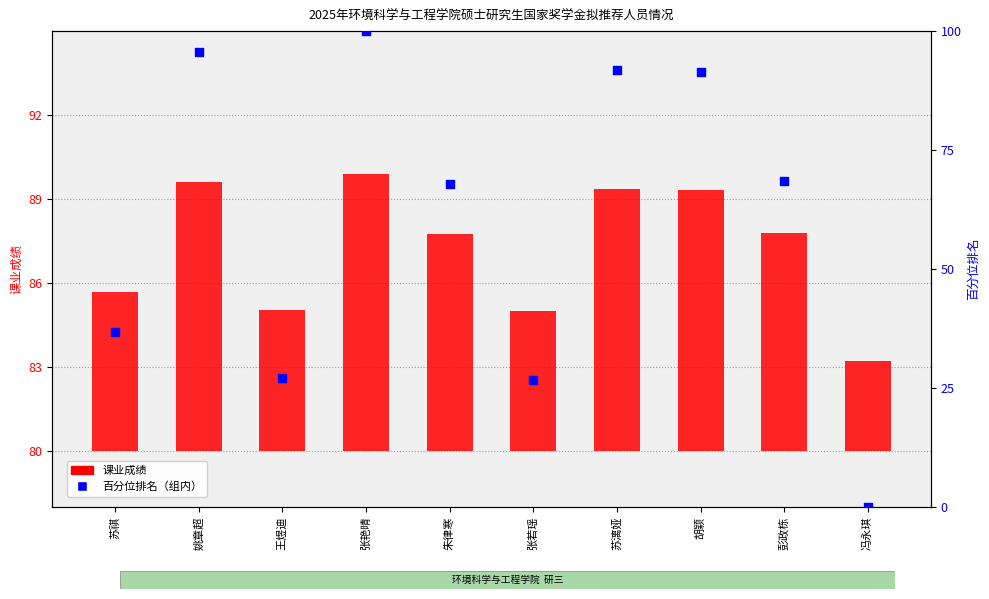

What are all the series names shown in the legend?

课业成绩, 百分位排名（组内）